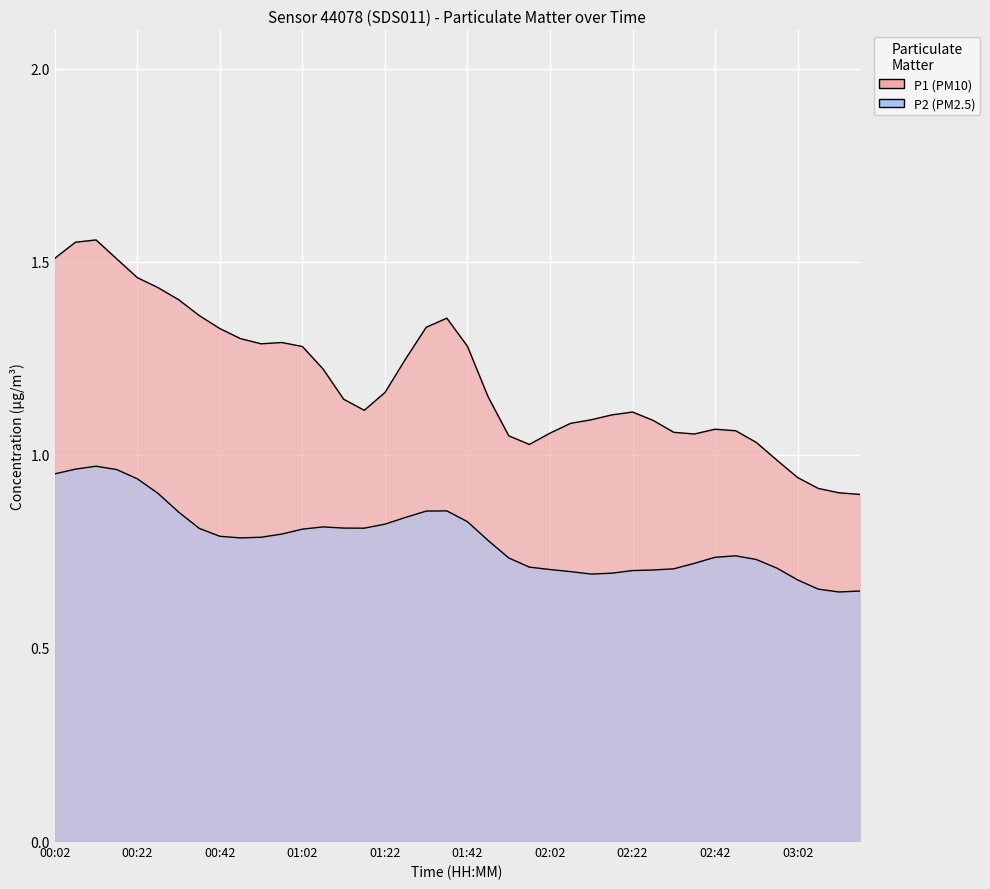

What is the average value of the P1 series?

1.2